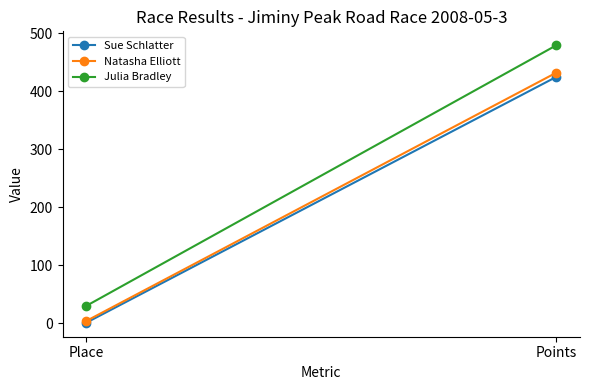

At which label is Julia Bradley closest to 254?

Place